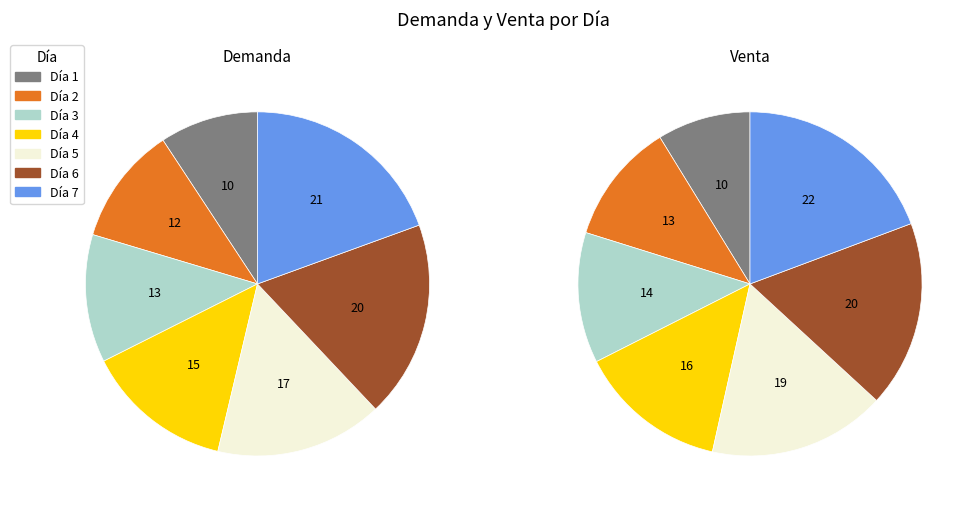

At 7, list the series in order from smallest to largest.

Demanda, Venta